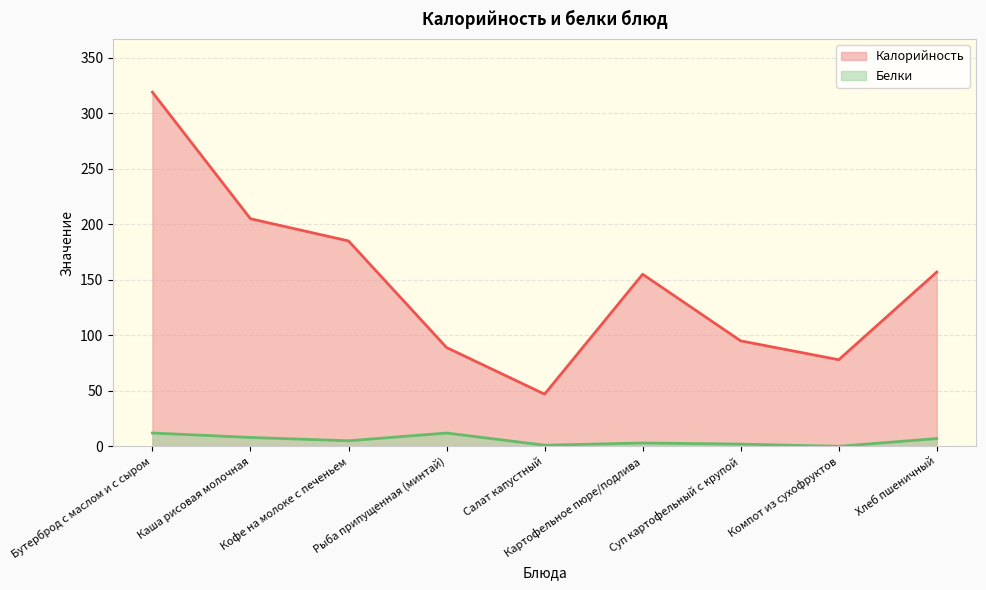

True or false: Белки has more than 1 points higher than both neighbors.

True